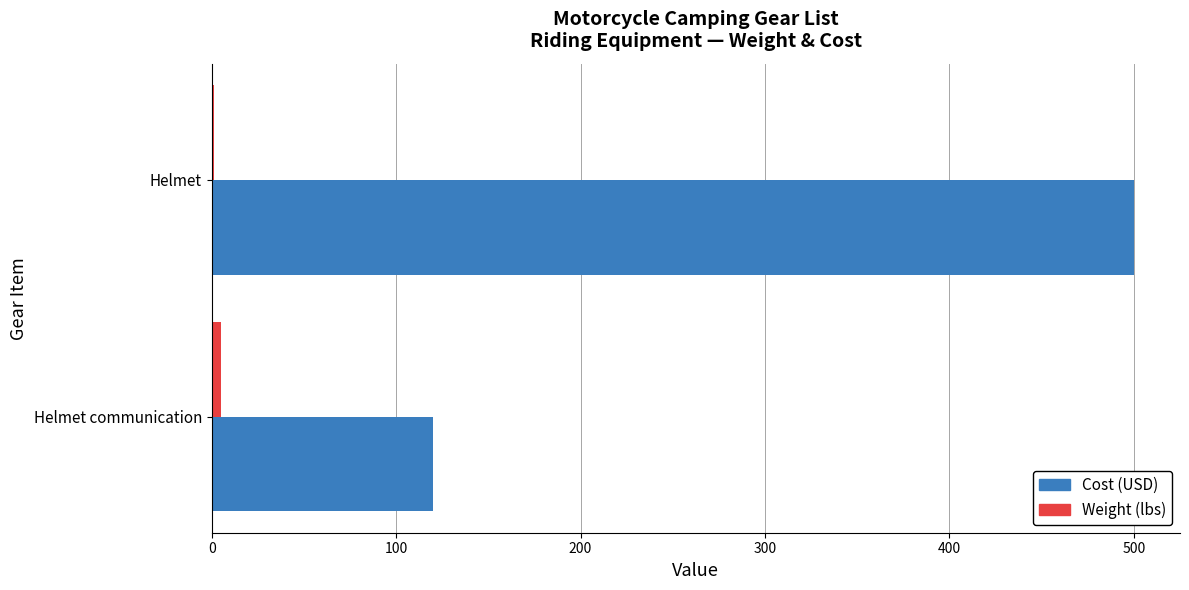

How many data points does each series have?

2